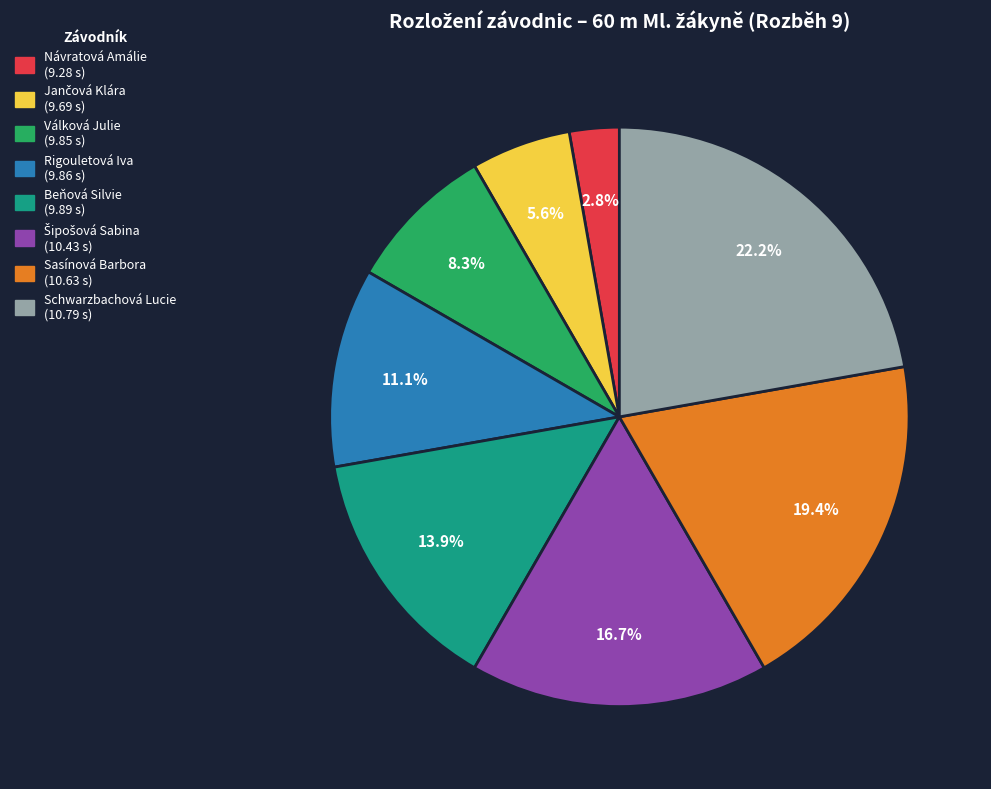

To the nearest percent, what is the difference between the Sasínová Barbora and Rigouletová Iva slice percentages?

8%